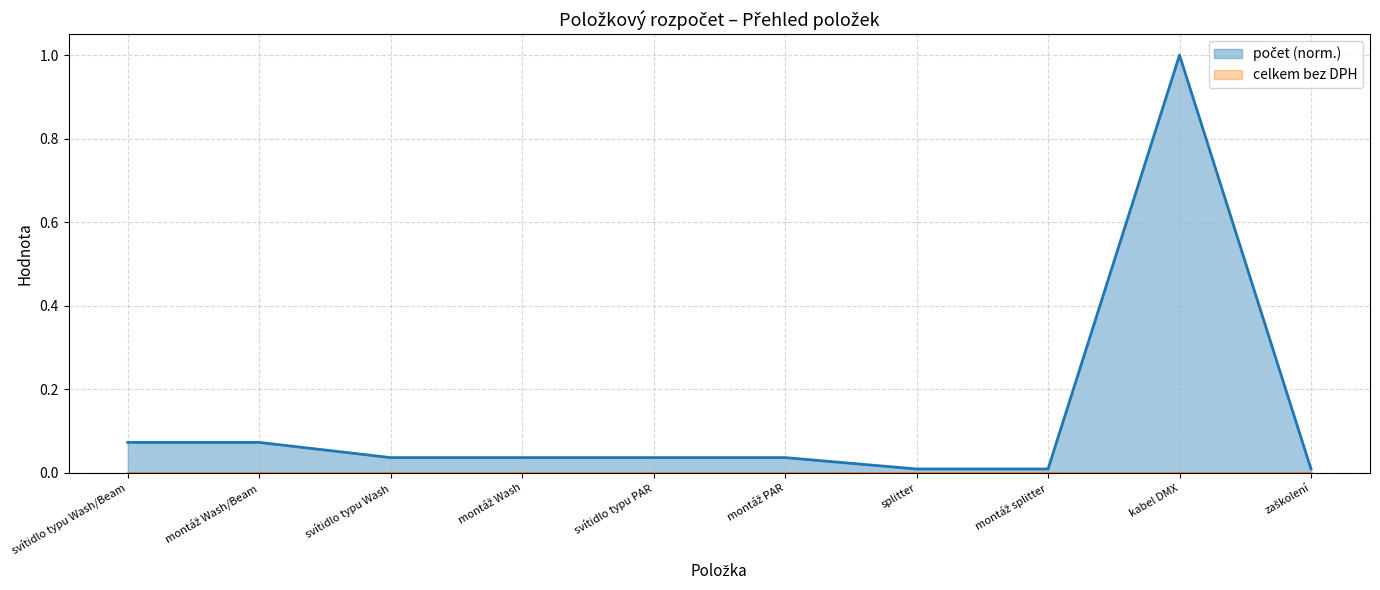

What position from the right is kabel DMX?

2